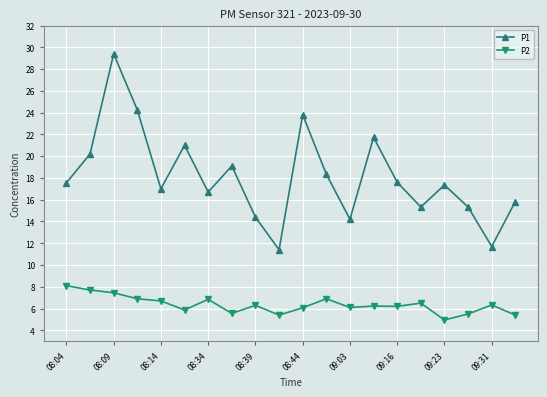

True or false: P2 and P1 intersect in this chart.

False